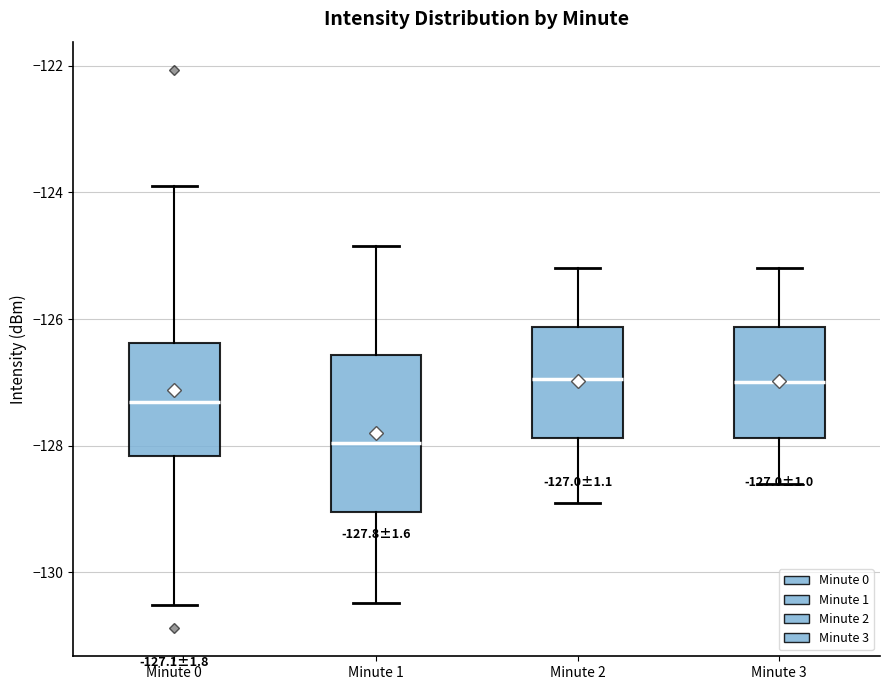

Comparing the boxes themselves (not the whiskers), which one is the tallest?

Minute 1